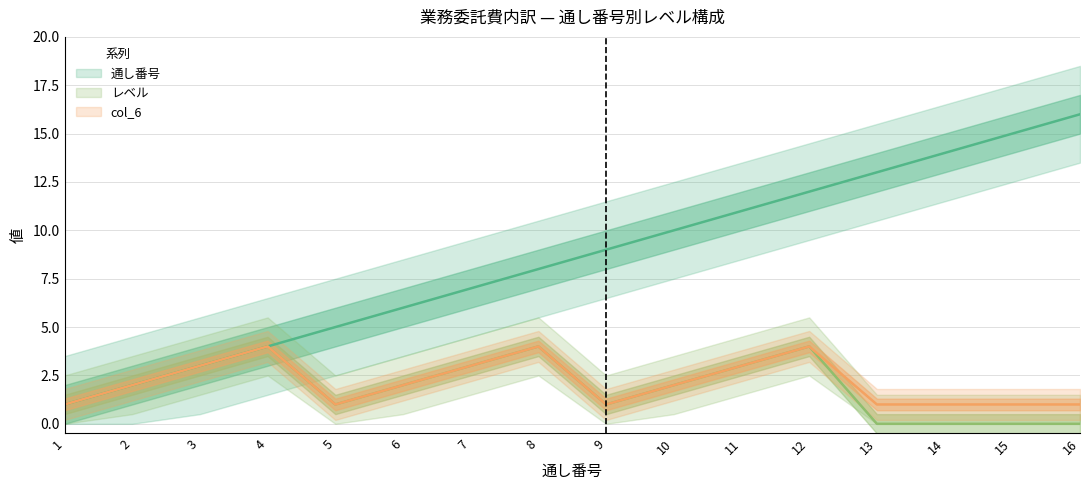

What is the difference between the レベル values at 15 and 1?

1